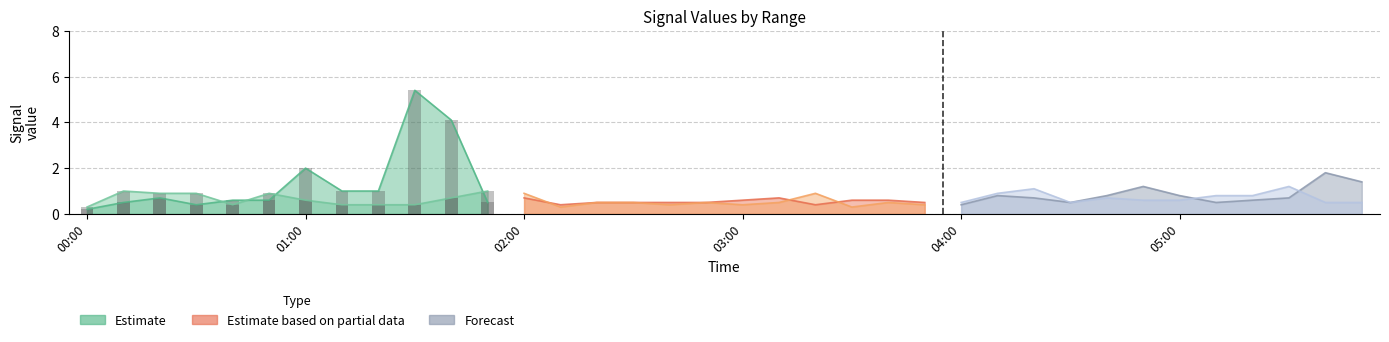

At how many categories does at least one series exceed 4?

2